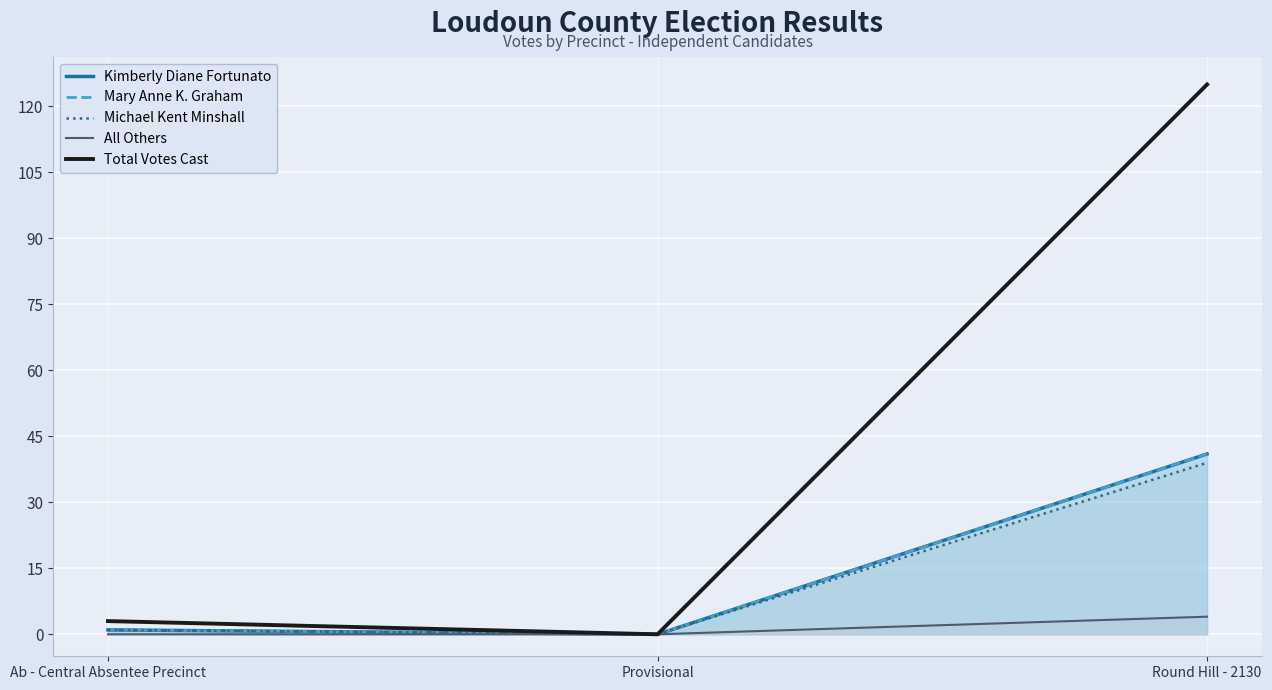

At which label does Total Votes Cast first exceed 3?

Round Hill - 2130